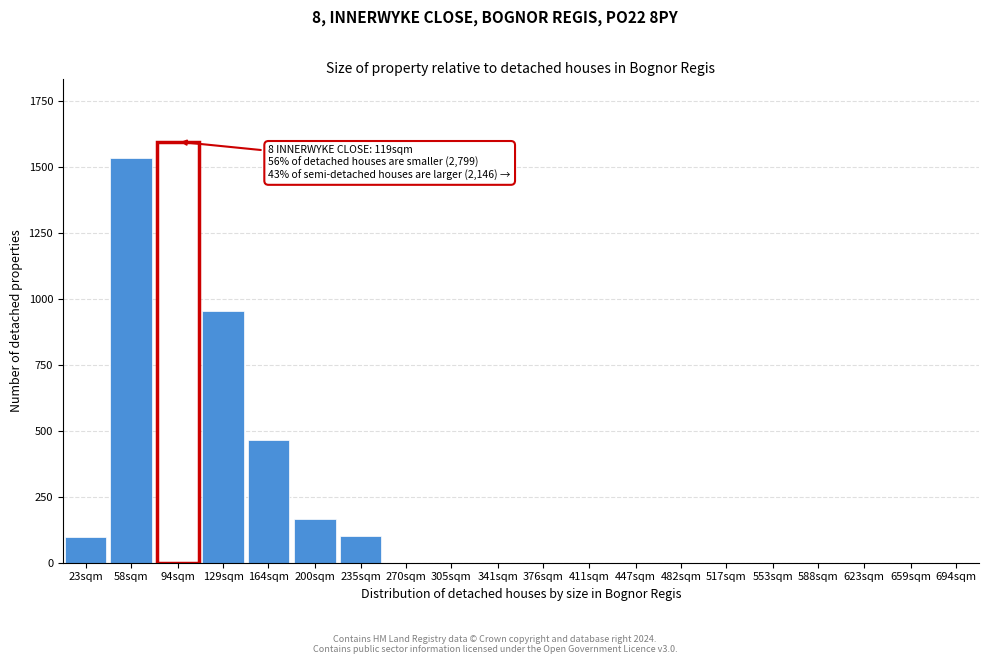

At which label is the value closest to 798?

129sqm